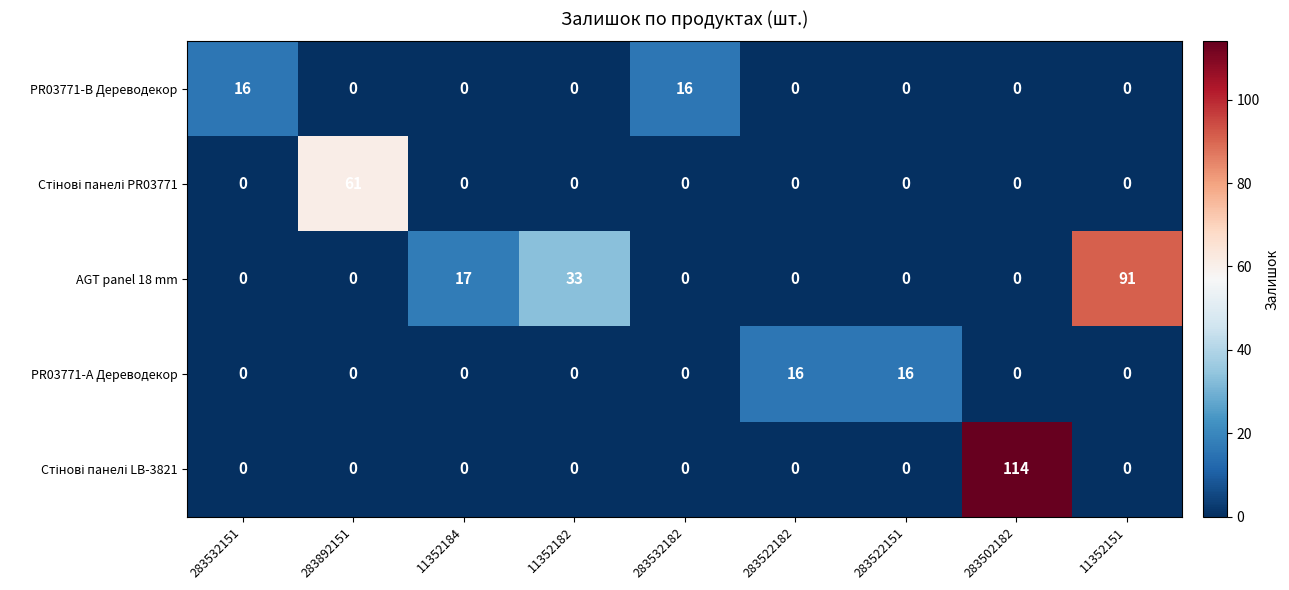

What is the total value across all series at 283532151?

16